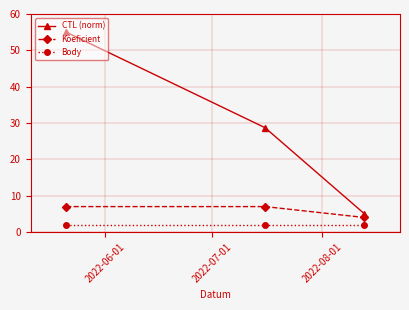

Which series has the largest range (max minus min)?

CTL (norm)